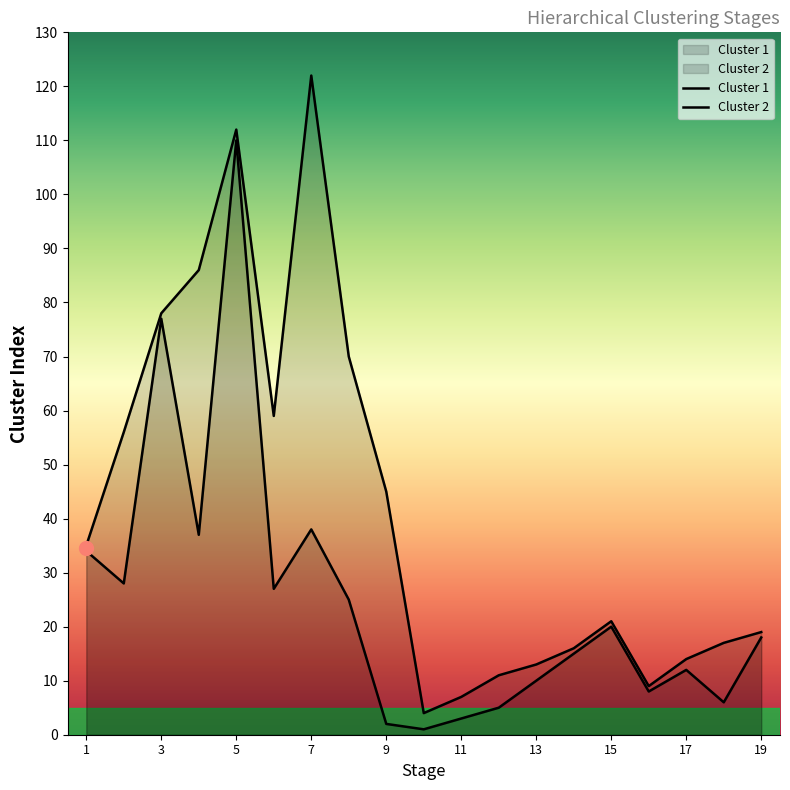

At how many categories does at least one series exceed 108?

2